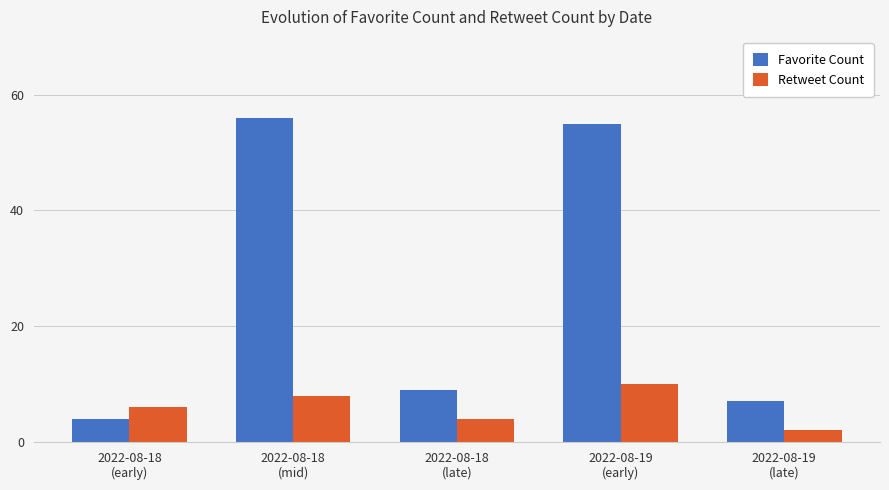

List the series in order of their overall mean, highest first.

Favorite Count, Retweet Count